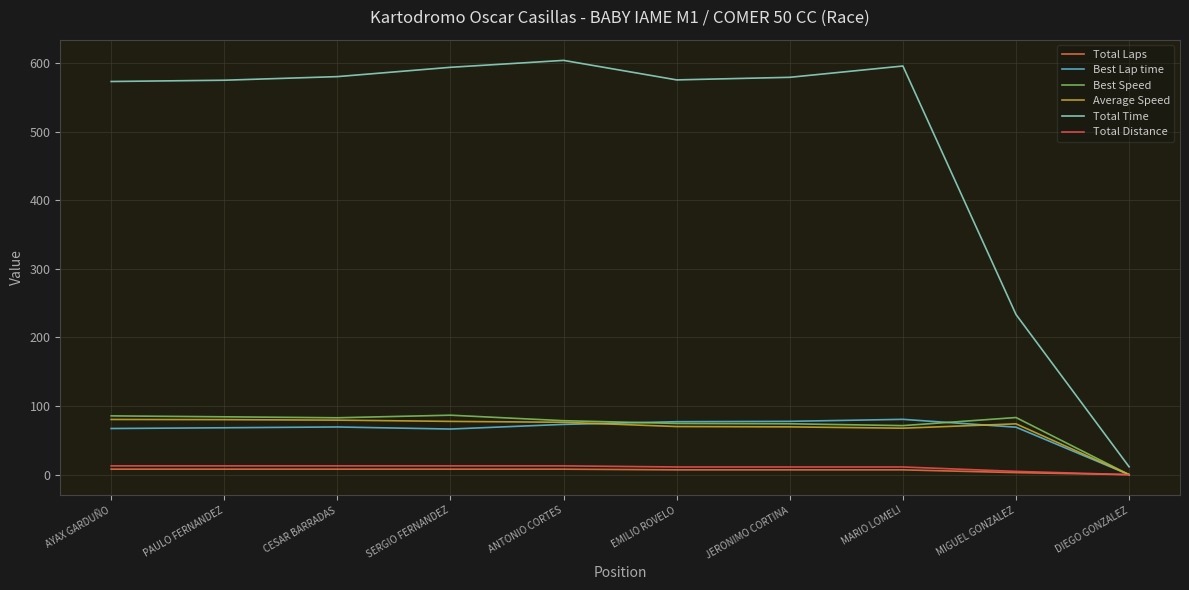

Does the chart have visible grid lines?

Yes